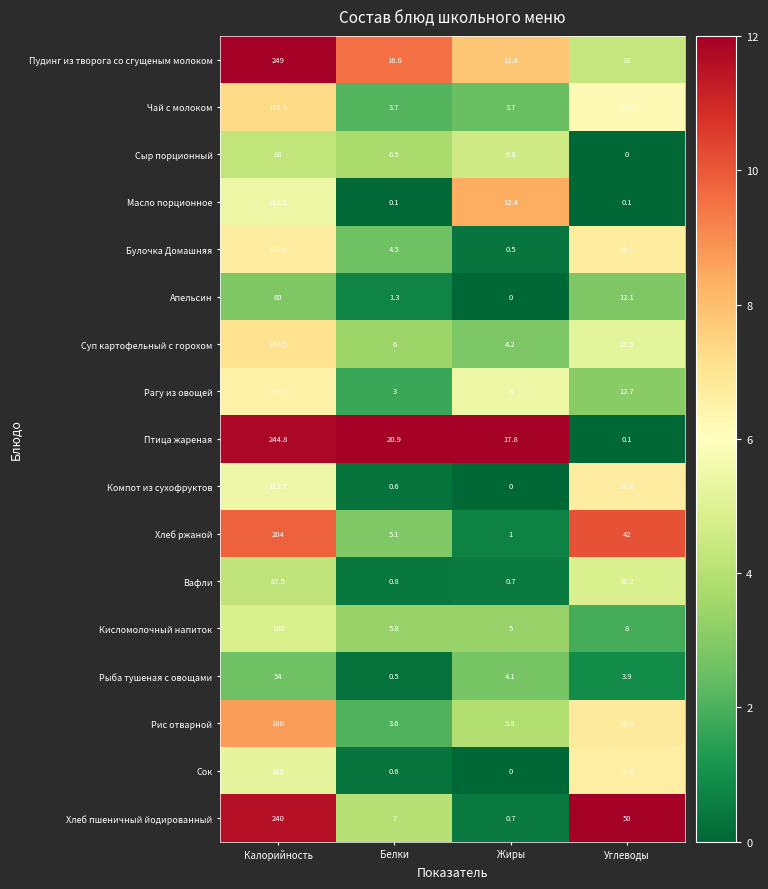

List the series in order of their peak value, highest first.

Пудинг из творога со сгущеным молоком, Птица жареная, Хлеб пшеничный йодированный, Хлеб ржаной, Рис отварной, Чай с молоком, Суп картофельный с горохом, Булочка Домашняя, Рагу из овощей, Компот из сухофруктов, Масло порционное, Сок, Кисломолочный напиток, Сыр порционный, Вафли, Апельсин, Рыба тушеная с овощами